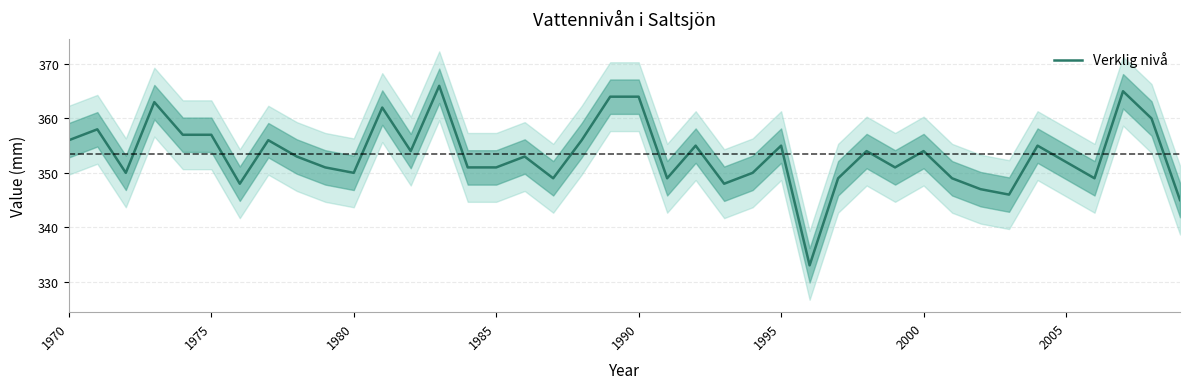

What is the lowest value of the Verklig nivå series?

333